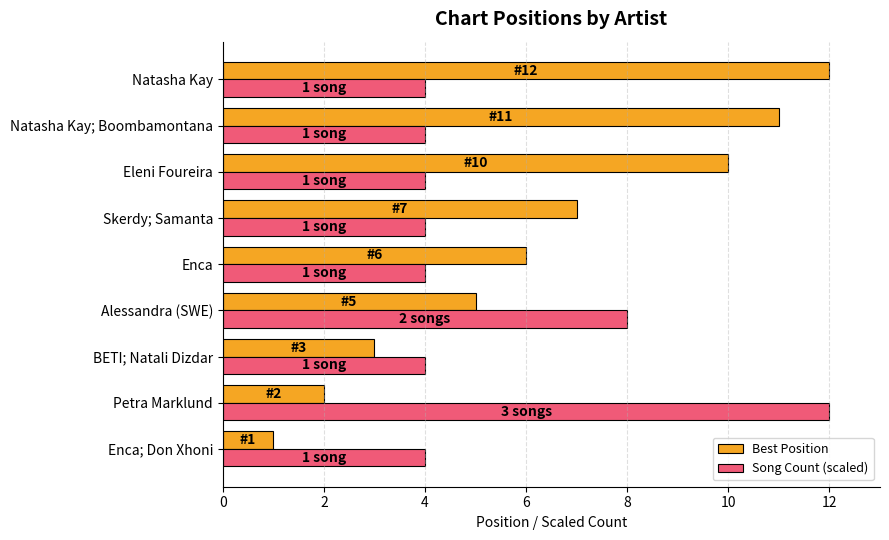

Rank the series by their average value, from highest to lowest.

Best Position, Song Count (scaled)